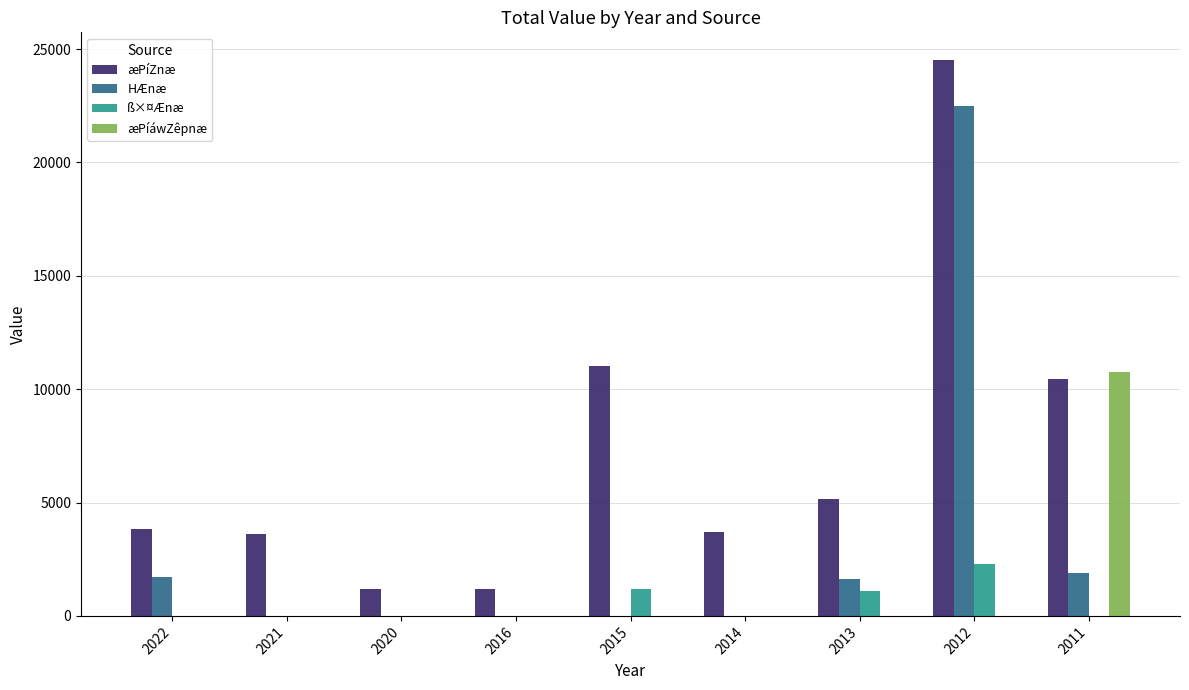

Where is æPíZnæ nearest to the value 12855?

2015